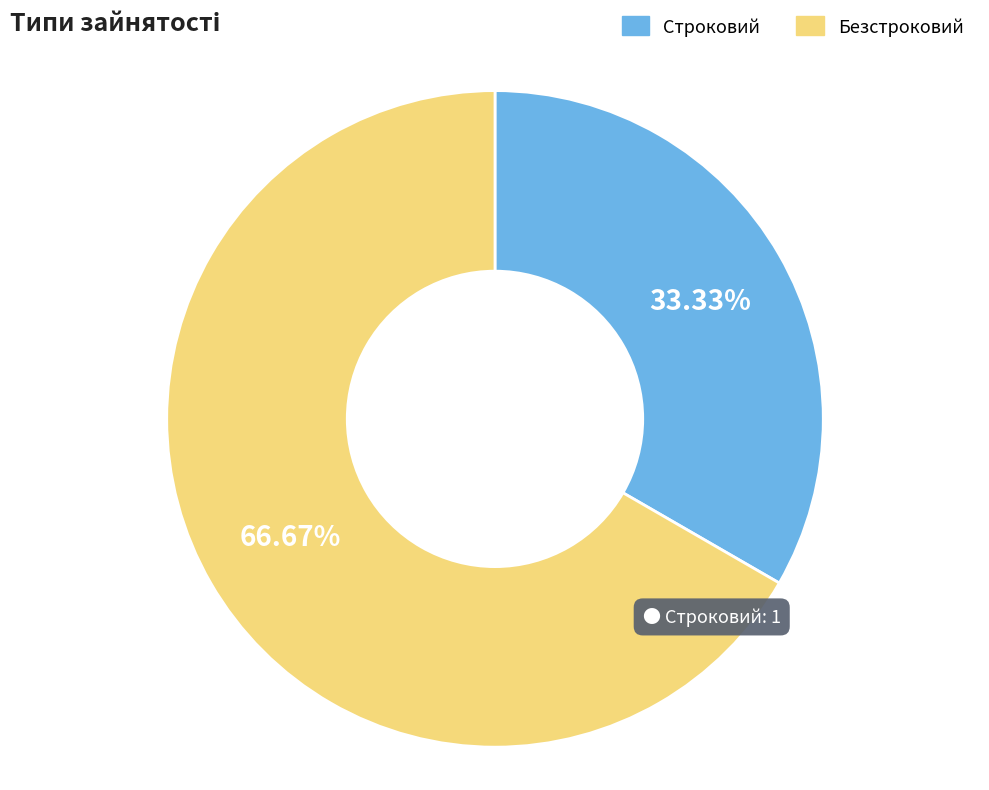

True or false: Безстроковий accounts for 77% of the total.

False